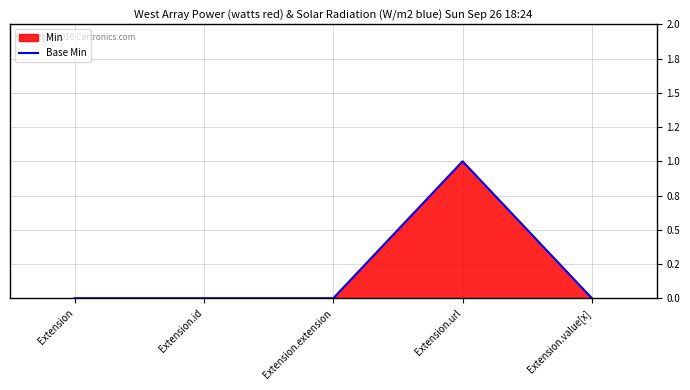

Reading left to right, what are all the values shown in this chart?

Extension=0	Extension.id=0	Extension.extension=0	Extension.url=1	Extension.value[x]=0